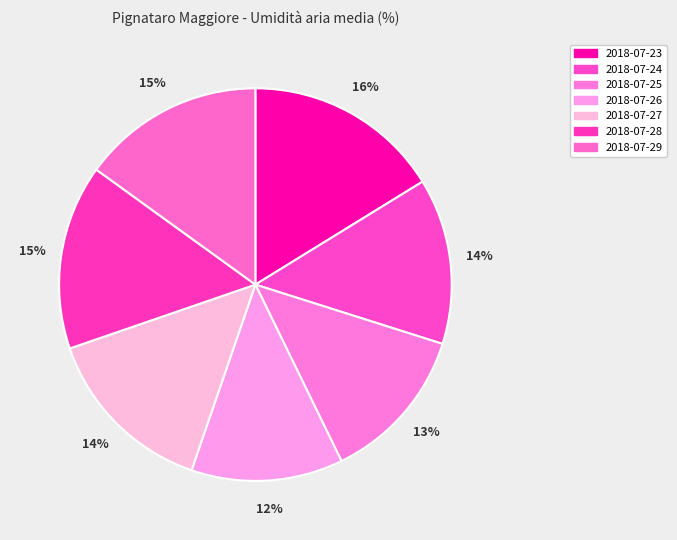

What is the smallest slice in the pie chart?

2018-07-26